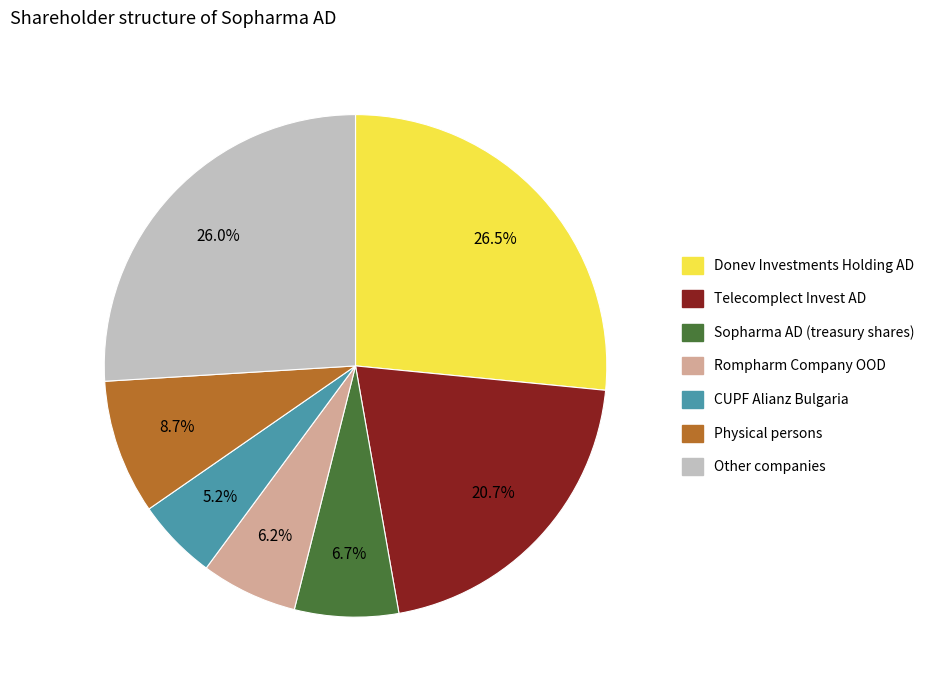

To the nearest percent, what is the difference between the largest and smallest slice percentages?

21%